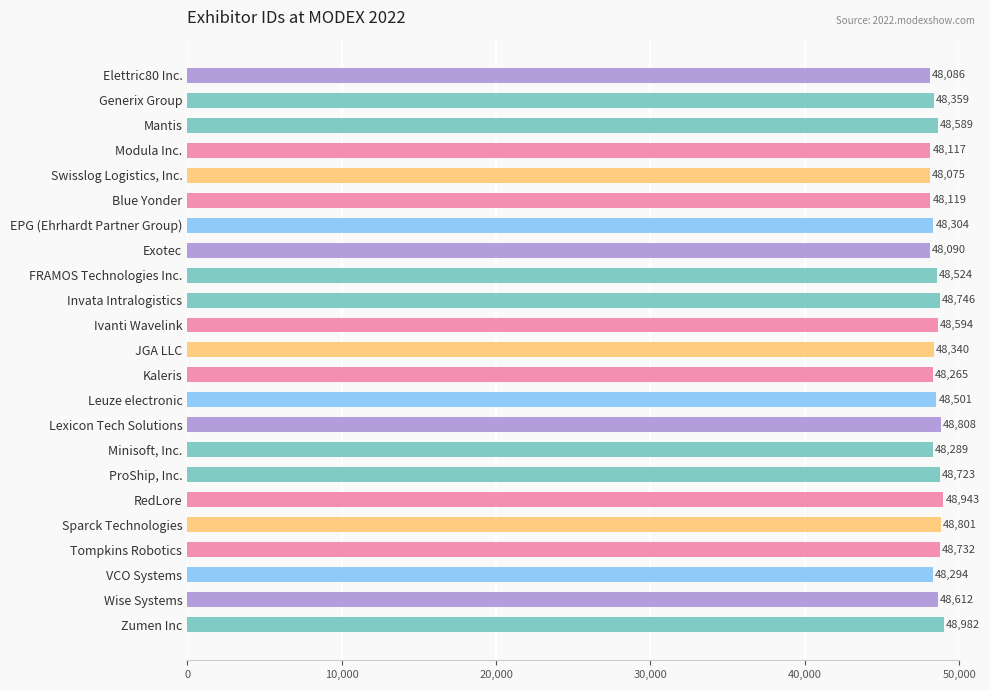

At which category does the chart reach its peak across all series?

Zumen Inc